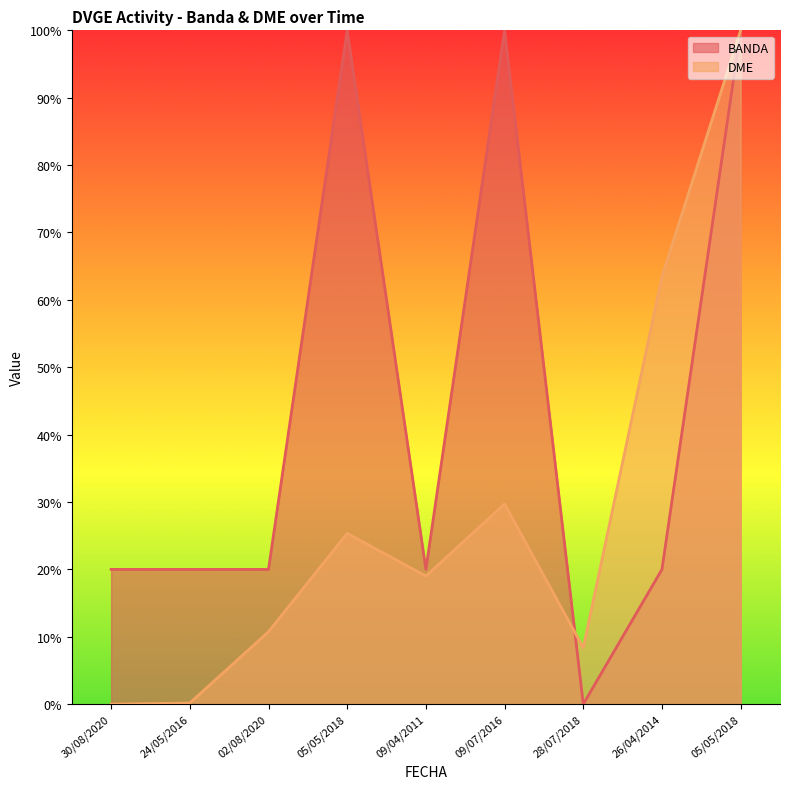

Reading right to left, list all the values displayed in this chart.

BANDA: 1.0	0.2	0.0	1.0	0.2	1.0	0.2	0.2	0.2
DME: 1.0	0.6	0.1	0.3	0.2	0.3	0.1	0.0	0.0